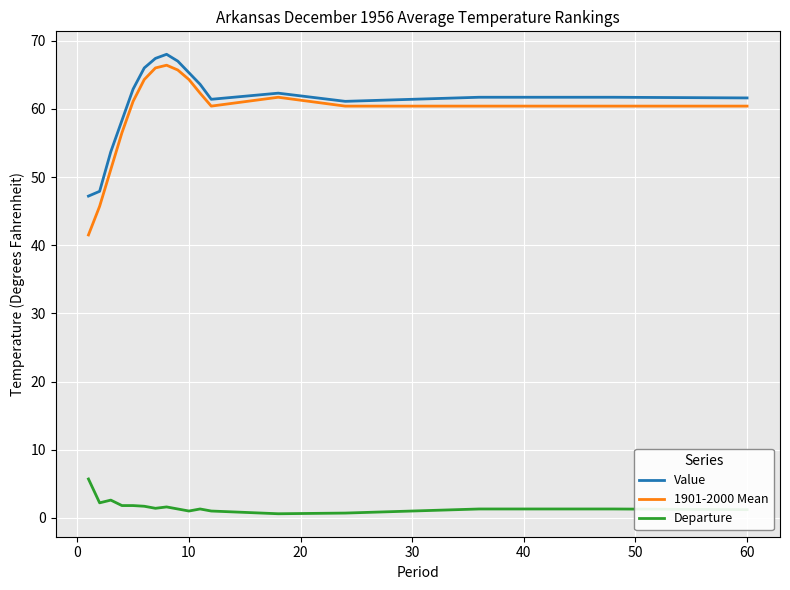

Does the chart have visible grid lines?

Yes